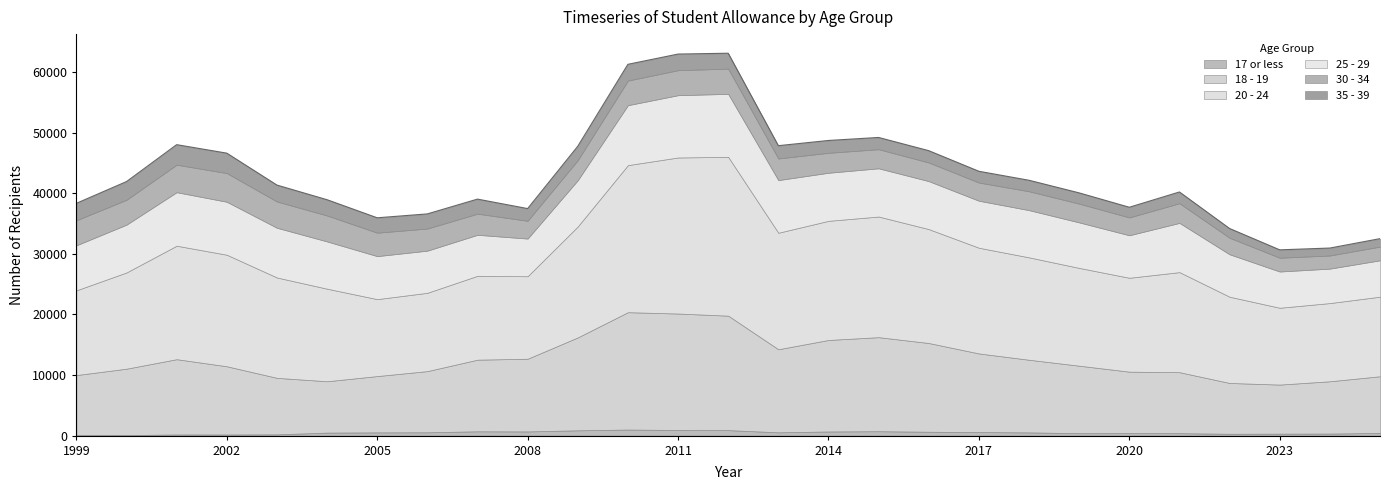

True or false: 20 - 24 and 35 - 39 intersect in this chart.

False